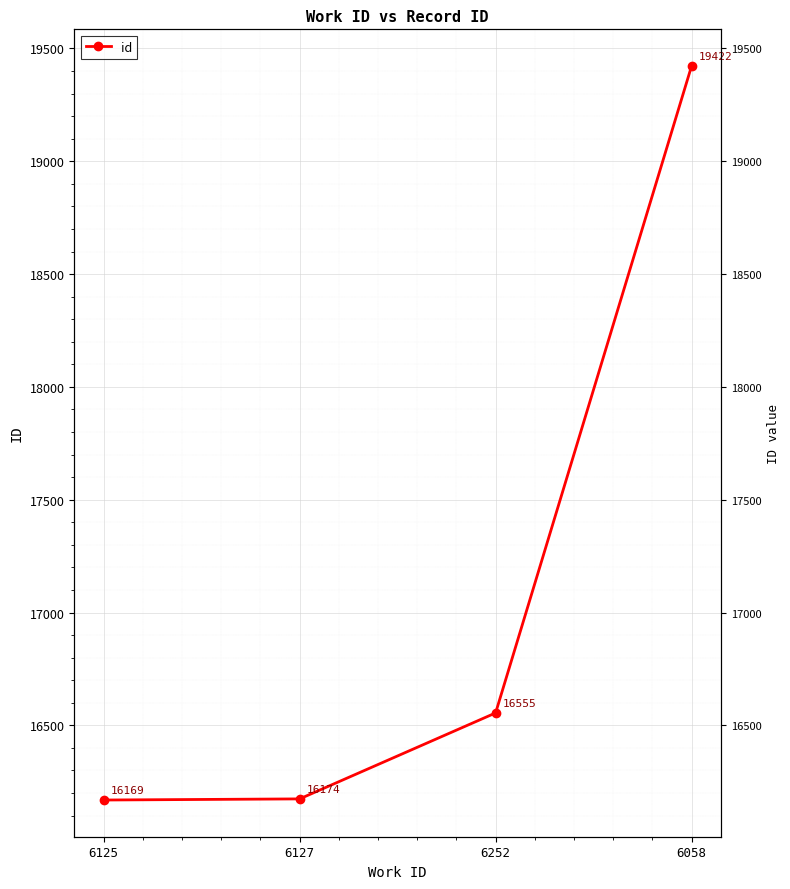

How many lines are shown in the chart?

1